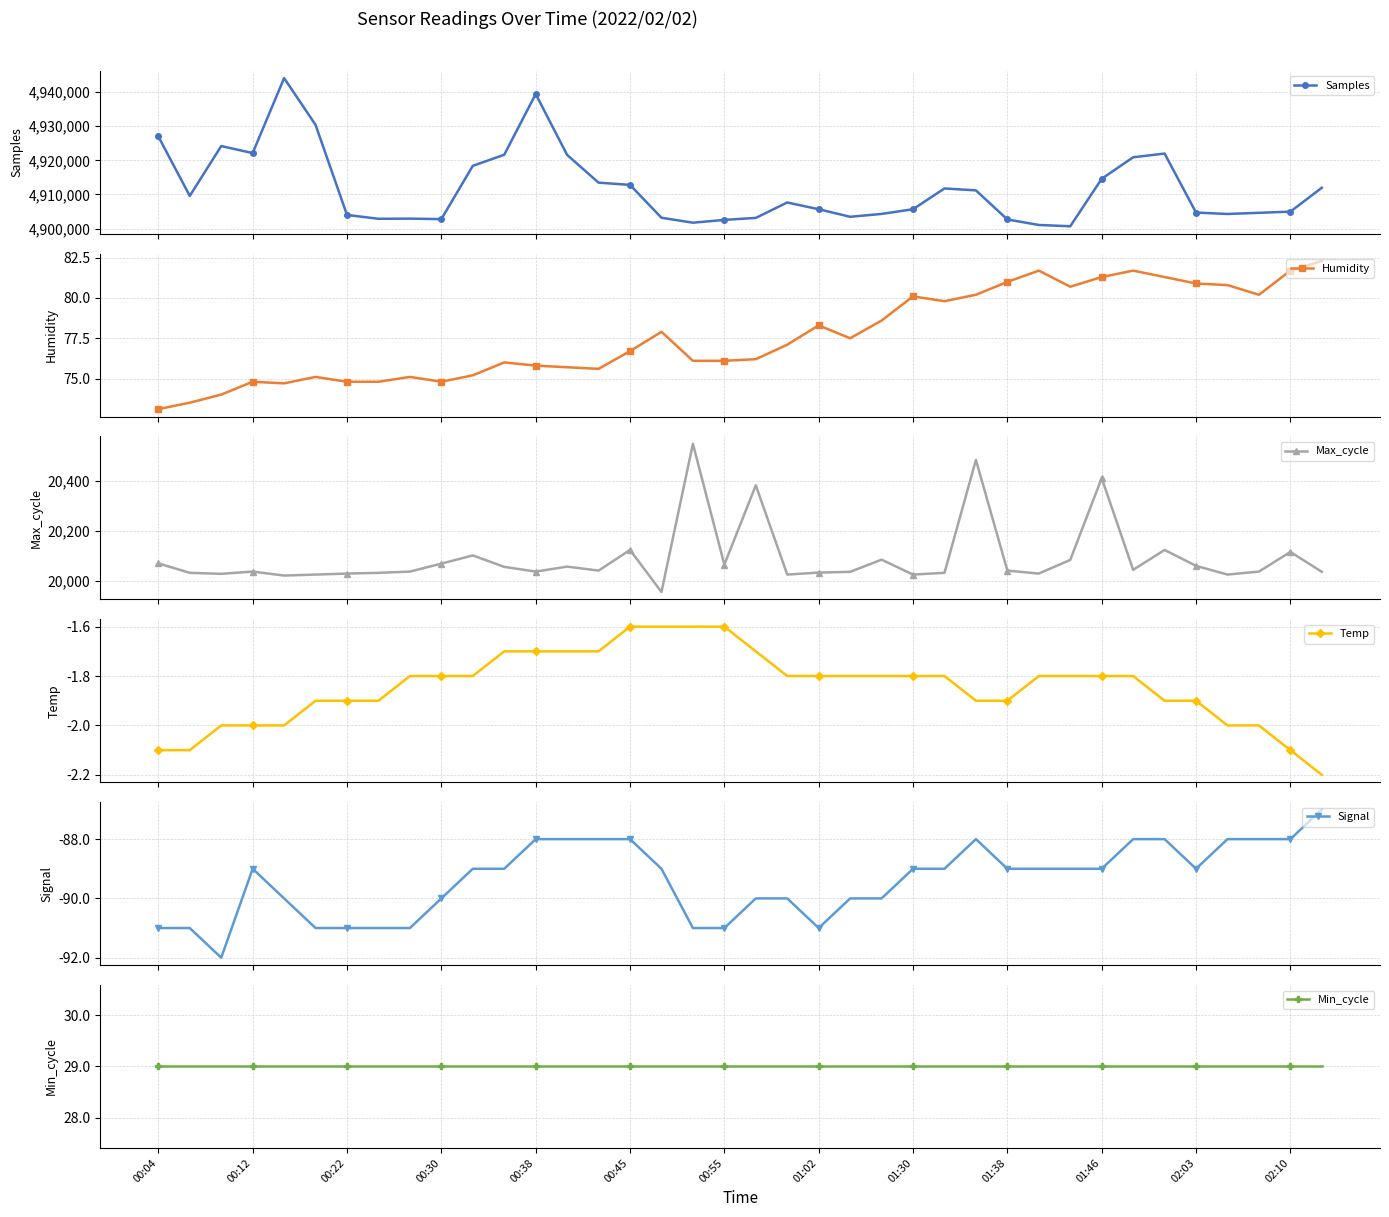

Which category has the lowest value in the Humidity series?

00:04